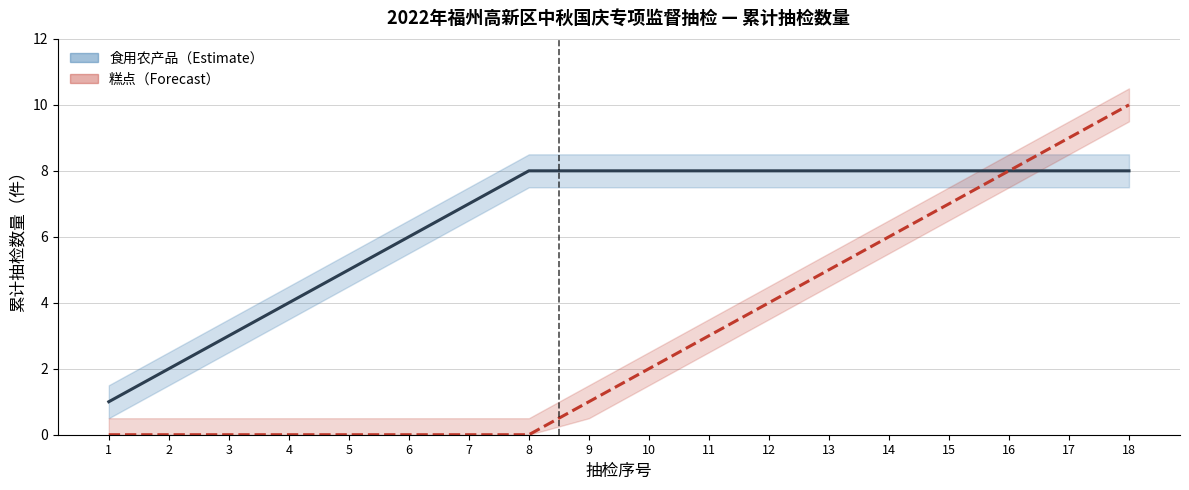

How many positive values does the 糕点 series have?

10